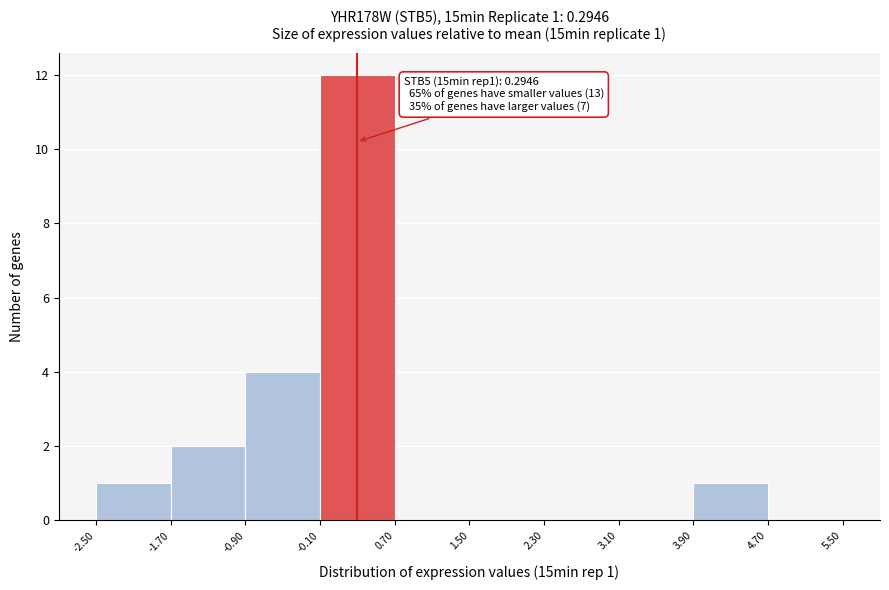

Which range on the x-axis has the tallest bar?

-0.10 to 0.70